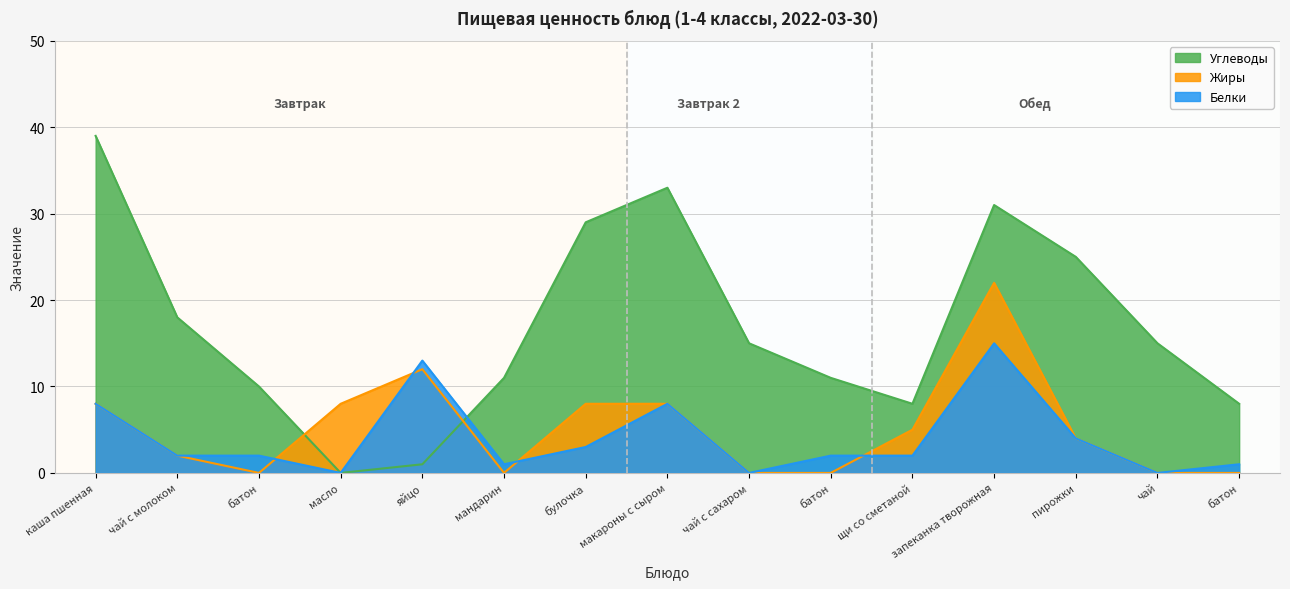

What is the sum of the Углеводы values at масло and батон?

11